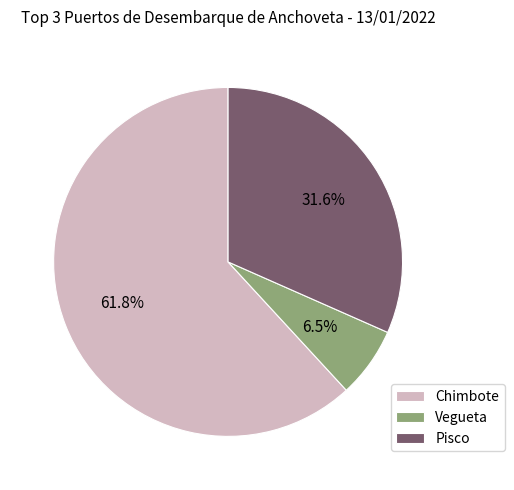

Which category accounts for the majority?

Chimbote